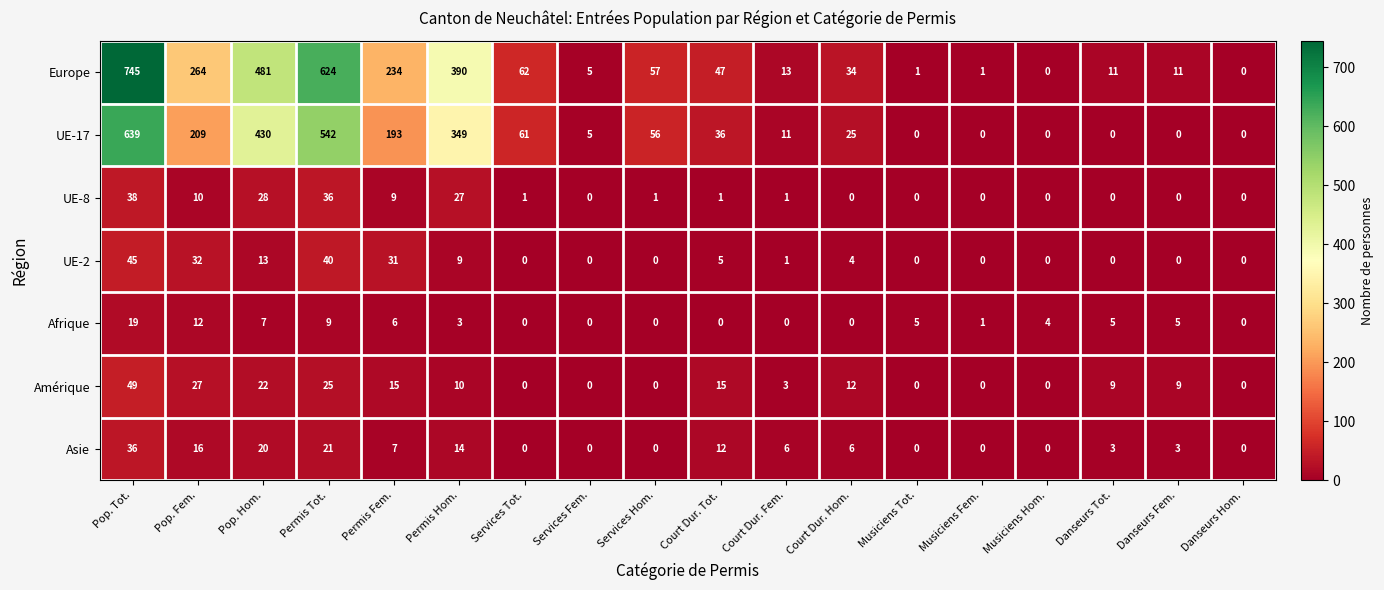

Rank the series by their maximum value, from highest to lowest.

Europe, UE-17, Amérique, UE-2, UE-8, Asie, Afrique